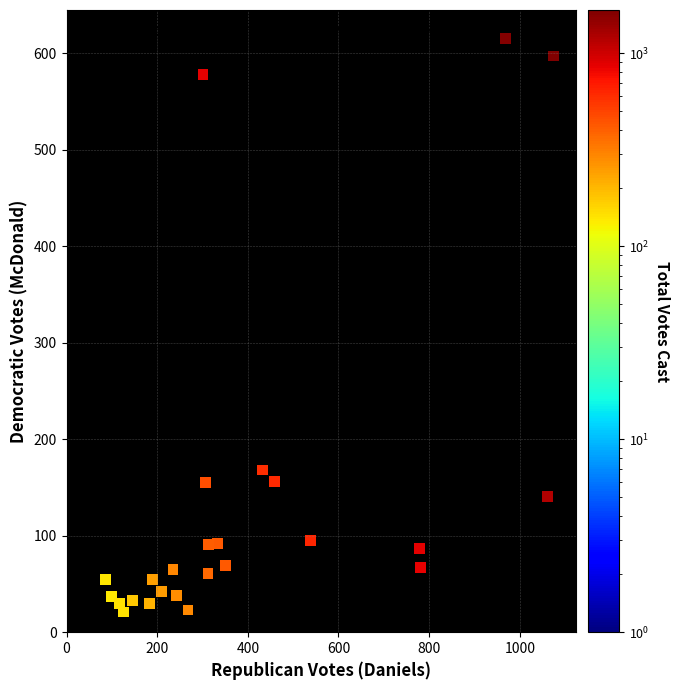

What Y value in the scatter plot is closest to 318?

168